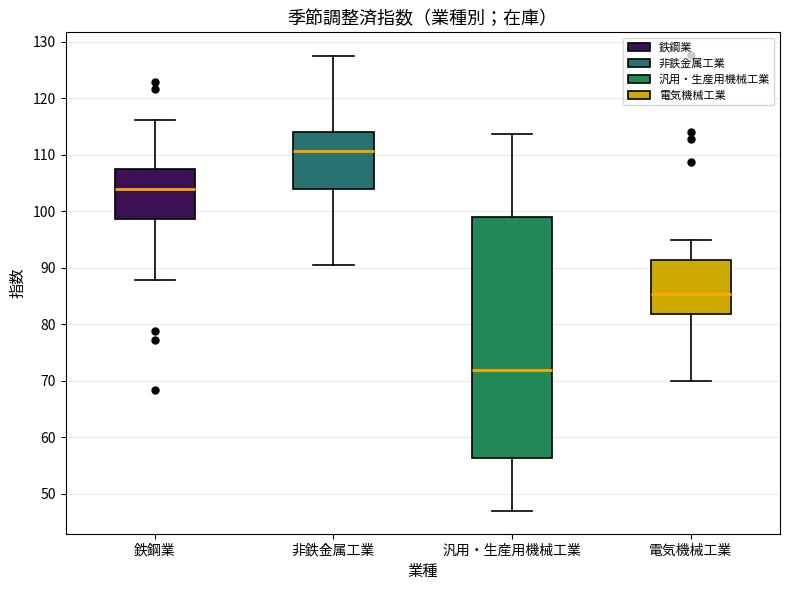

Which box's median line is the lowest?

汎用・生産用機械工業